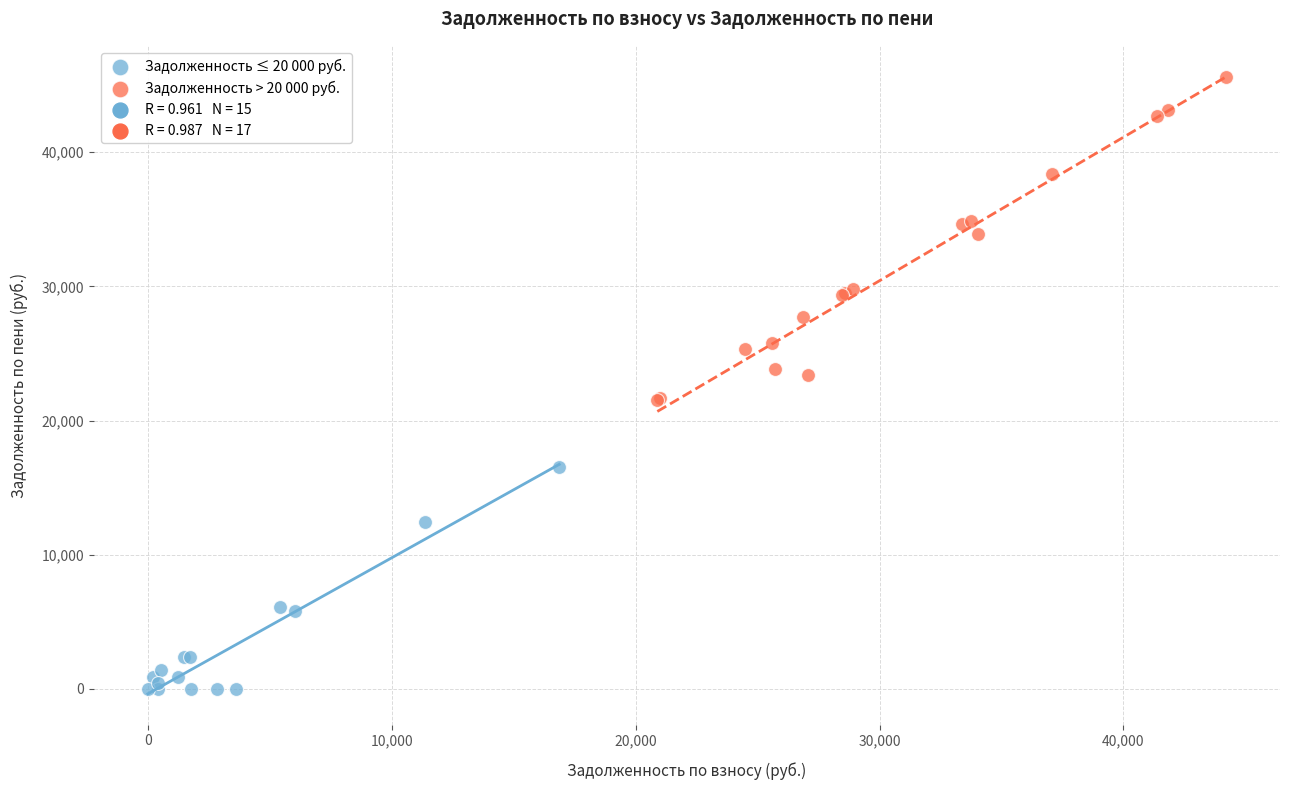

Which series has the widest spread of Y values?

Задолженность > 20 000 руб.